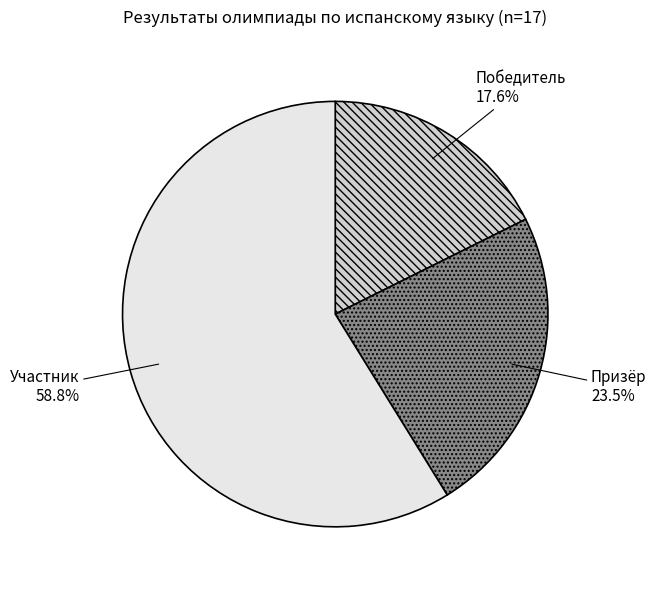

Does any single category account for the majority?

Yes